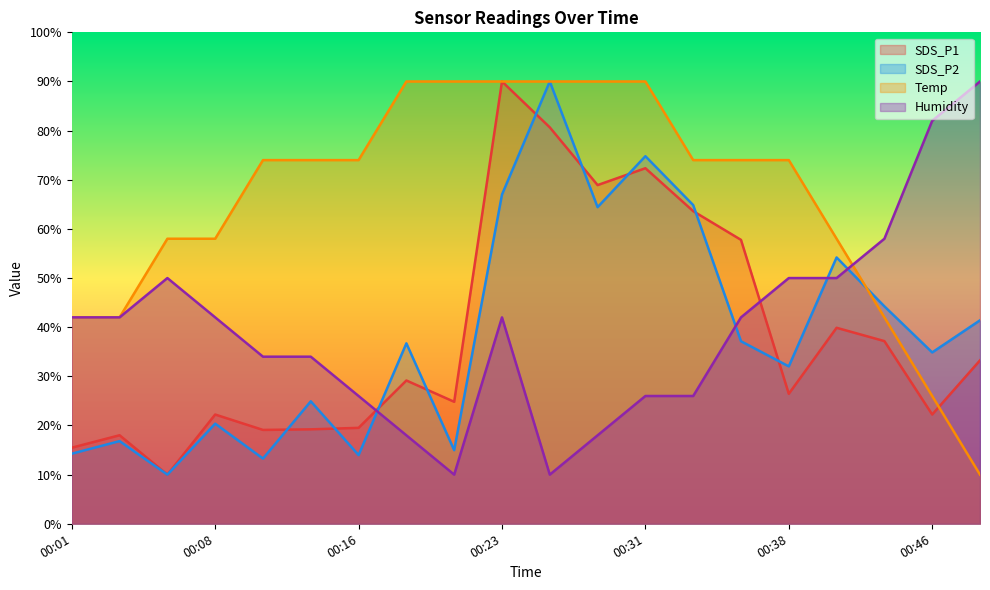

Which series has the largest total across all categories?

Temp